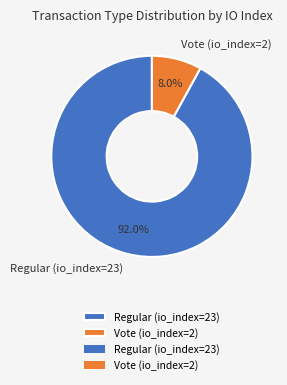

Which has a higher value, Vote (io_index=2) or Regular (io_index=23)?

Regular (io_index=23)